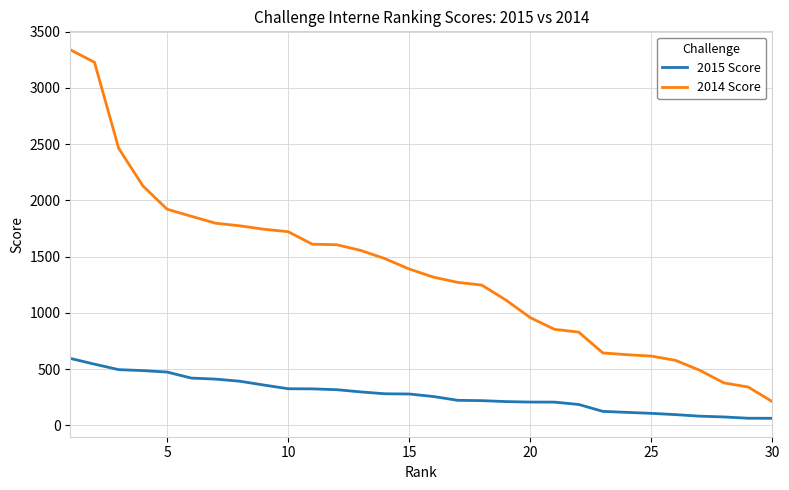

Which series has the widest spread of values?

2014 Score